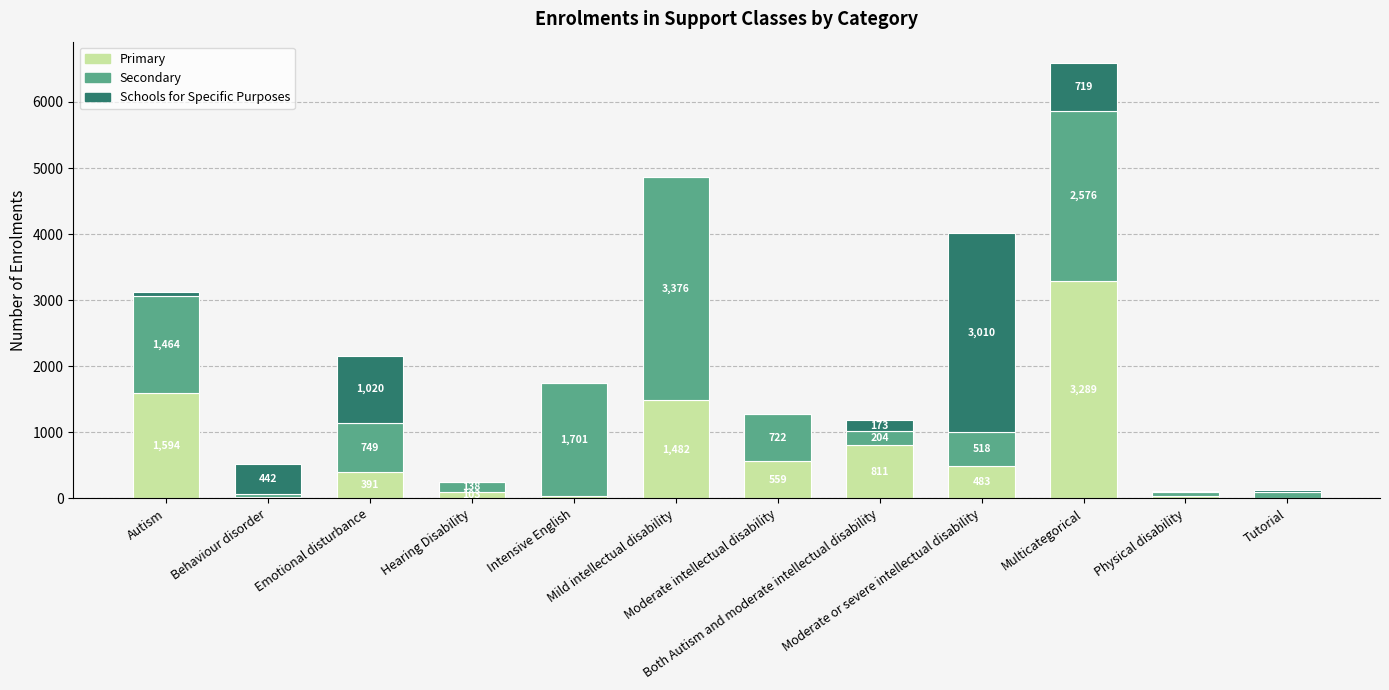

What is the highest value of the Primary series?

3289